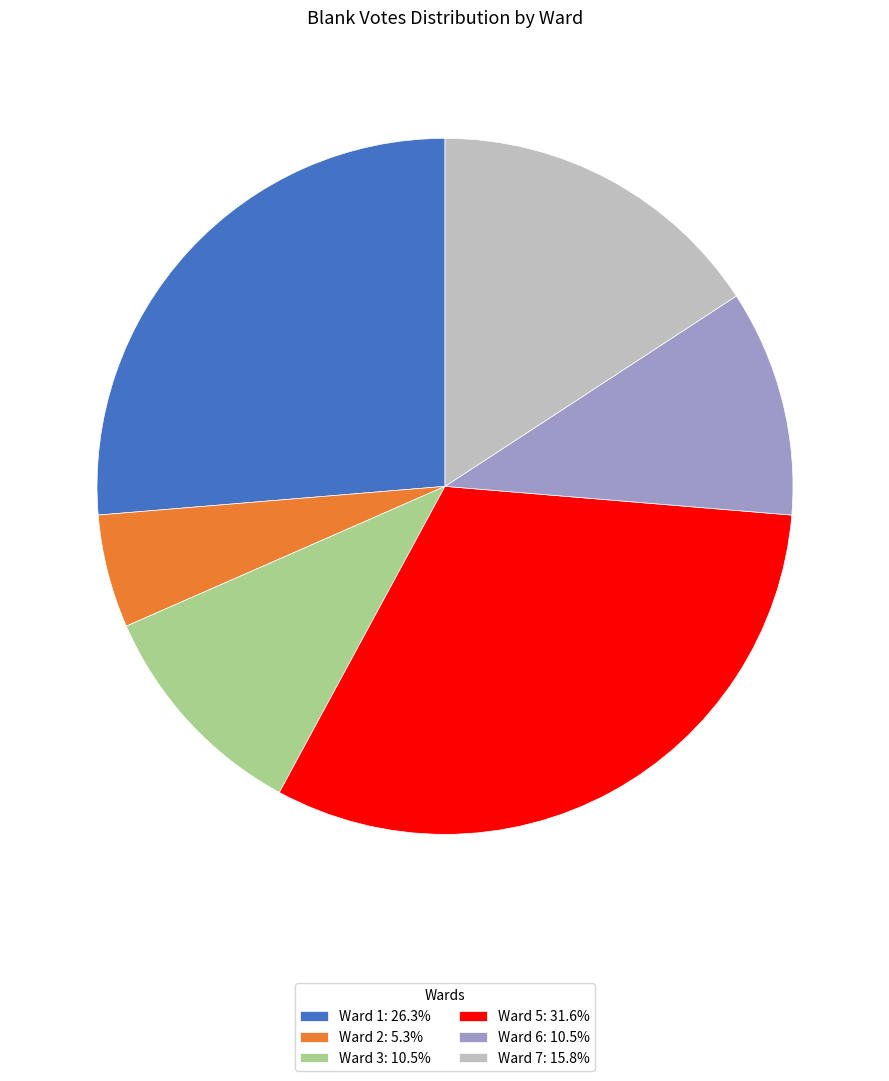

Approximately how many times larger is the value at Ward 7: 15.8% compared to Ward 6: 10.5%?

1.5